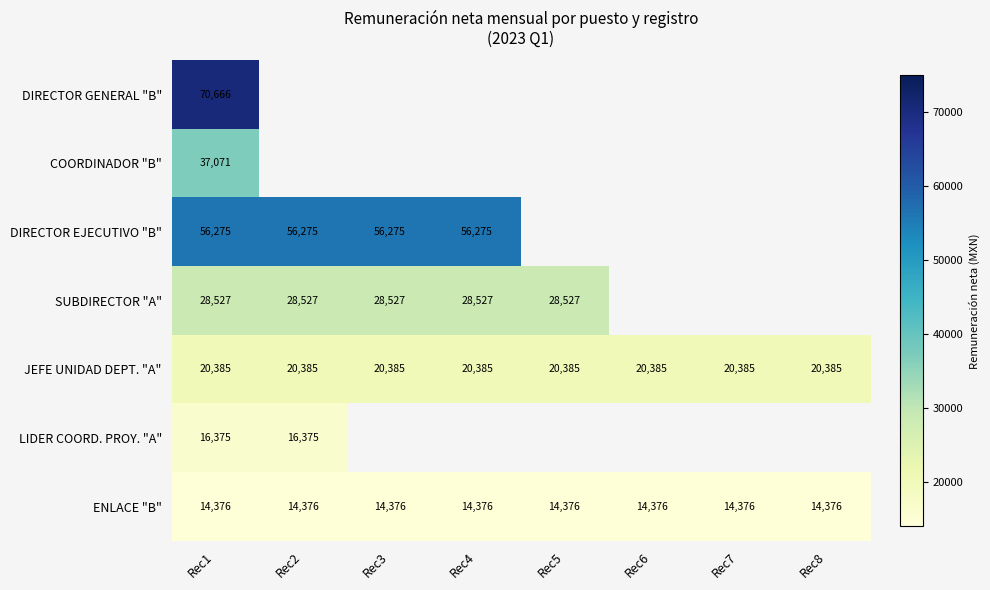

The COORDINADOR "B" series shows 37071 at Rec1. True or false?

True